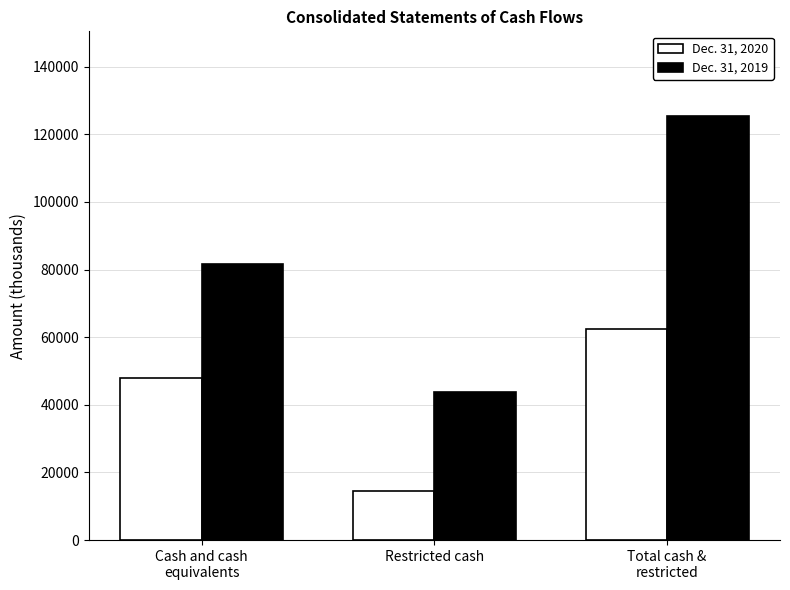

What is the maximum value for Dec. 31, 2019?

125369